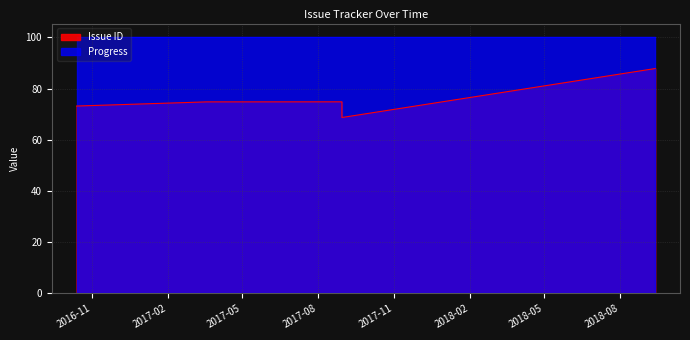

How many points are lower than both their immediate neighbors (excluding endpoints)?

1